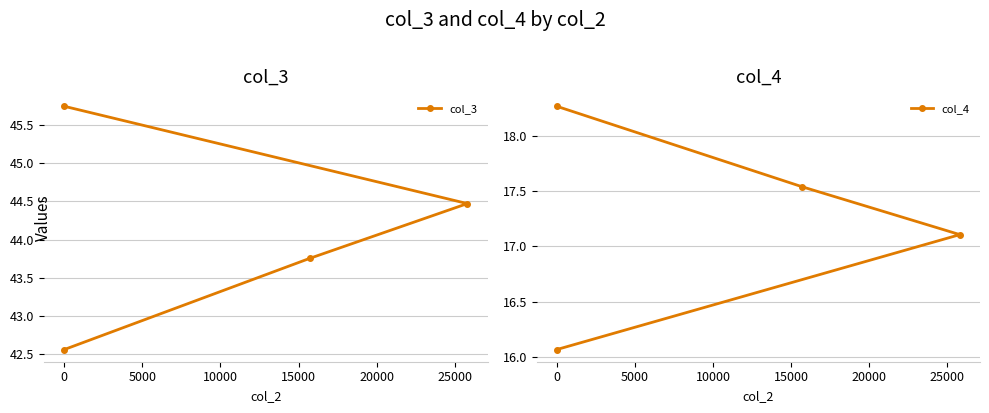

What value does the col_3 series have at 0?

45.7